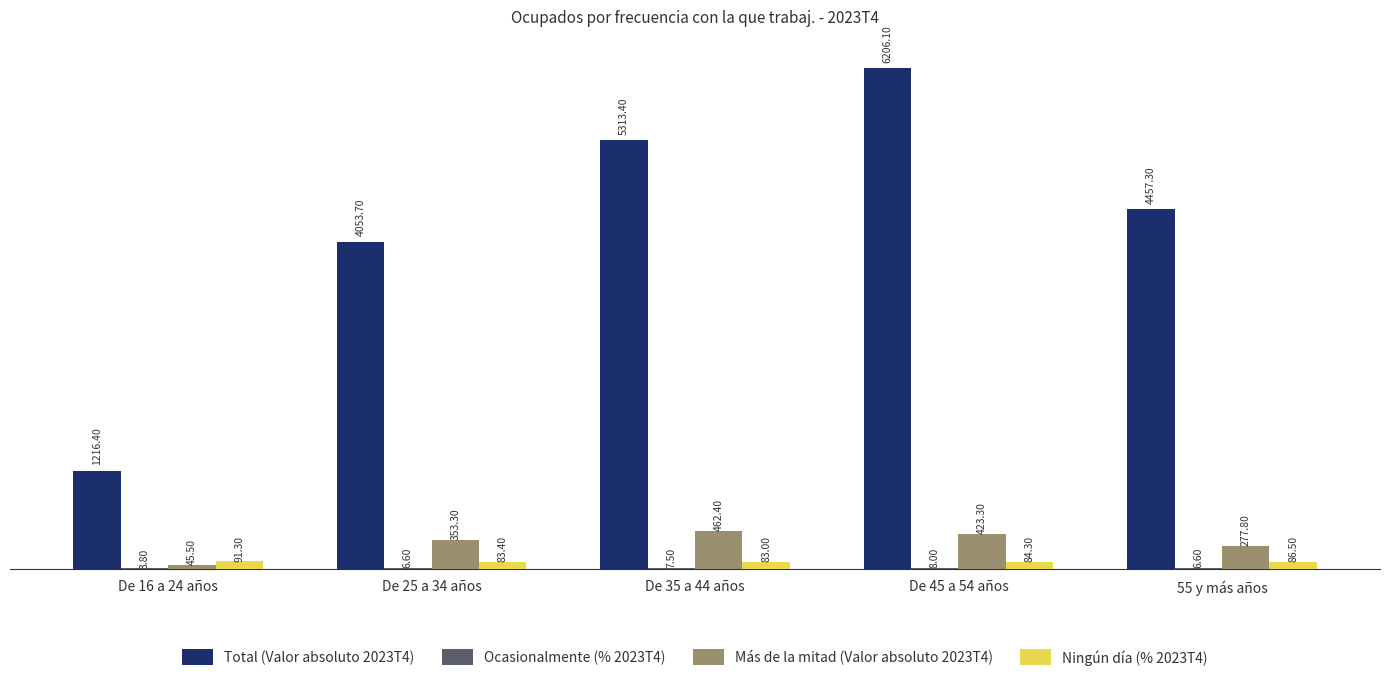

Between De 16 a 24 años and De 35 a 44 años, which series saw the biggest shift?

Total (Valor absoluto 2023T4)